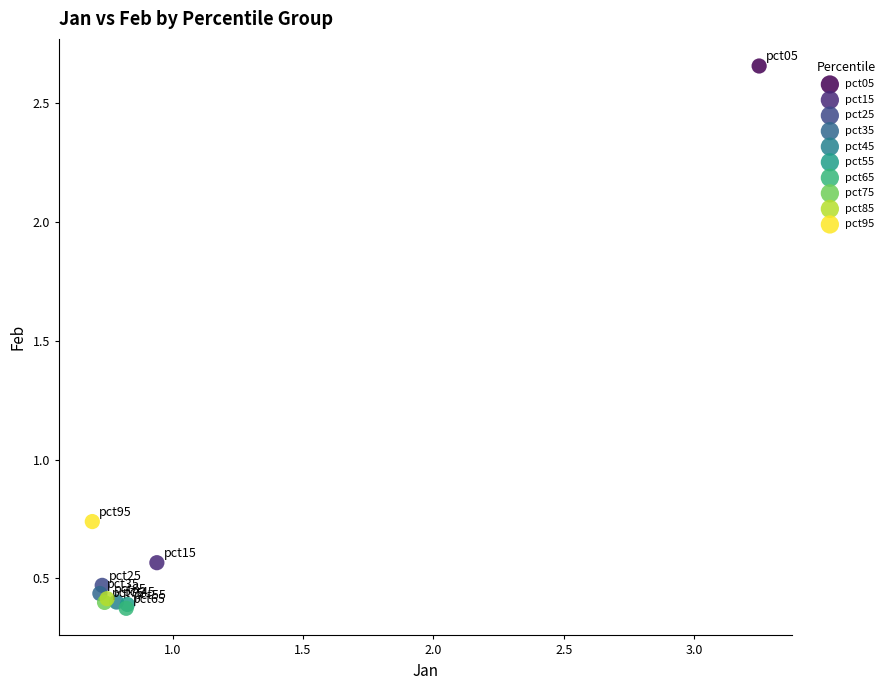

Which series reaches the maximum Y coordinate?

pct05